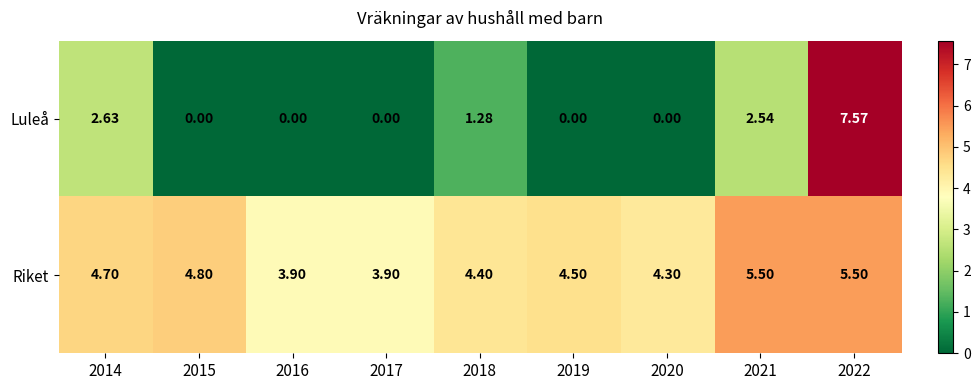

List the series in order of their overall mean, lowest first.

Luleå, Riket